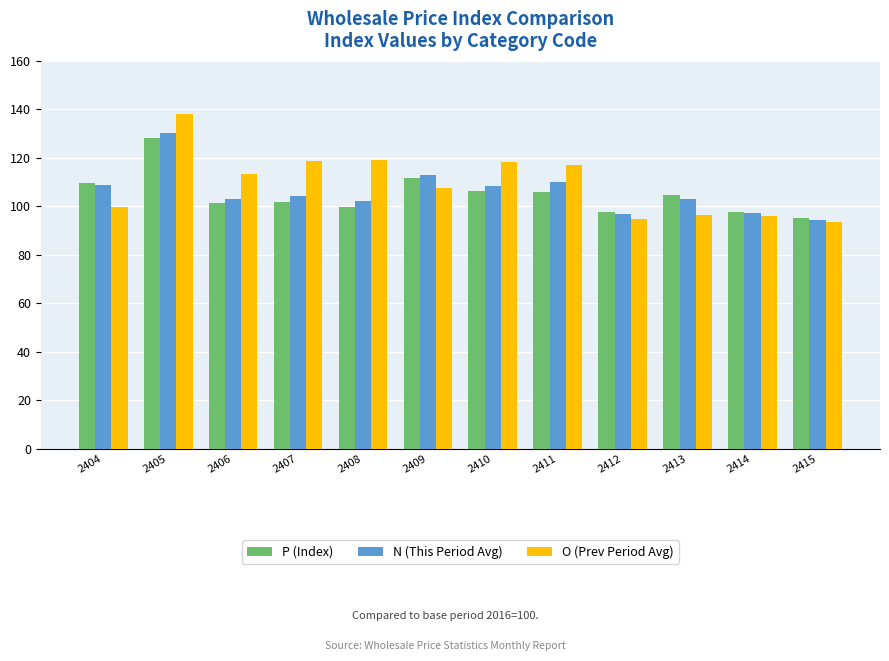

What is the difference between the highest and lowest values at 2413?

8.3